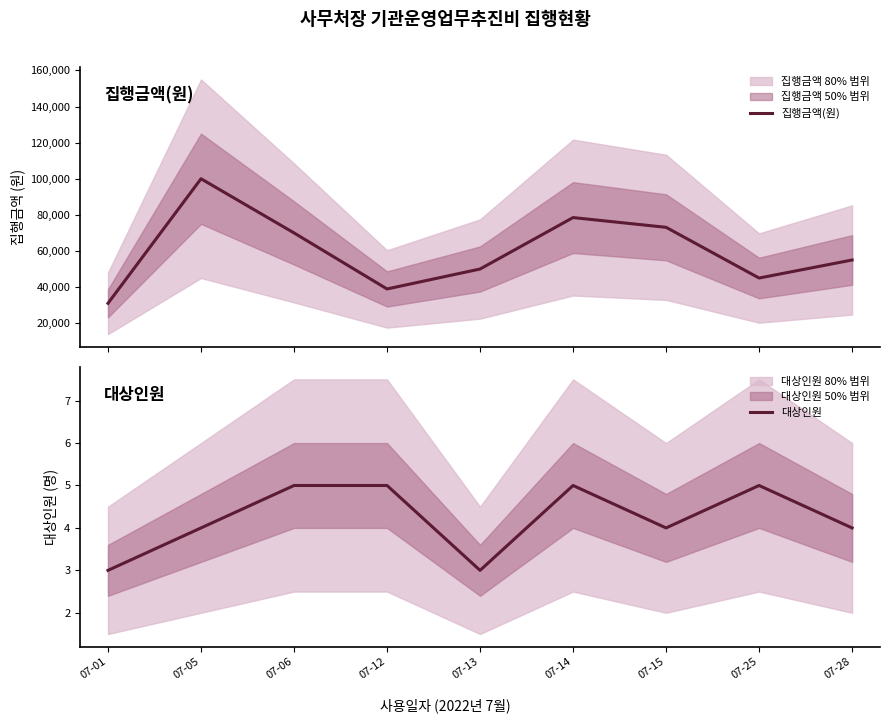

How many data points in 집행금액(원) are above 55000?

4